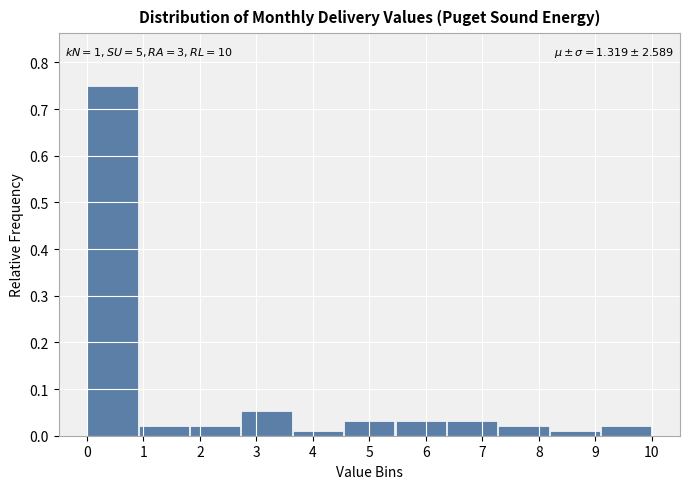

Which range on the x-axis has the tallest bar?

0.0 to 0.9